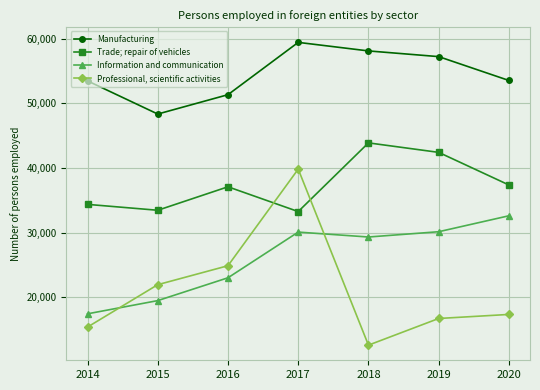

What is the spread (max minus min) of values at 2017?

29326